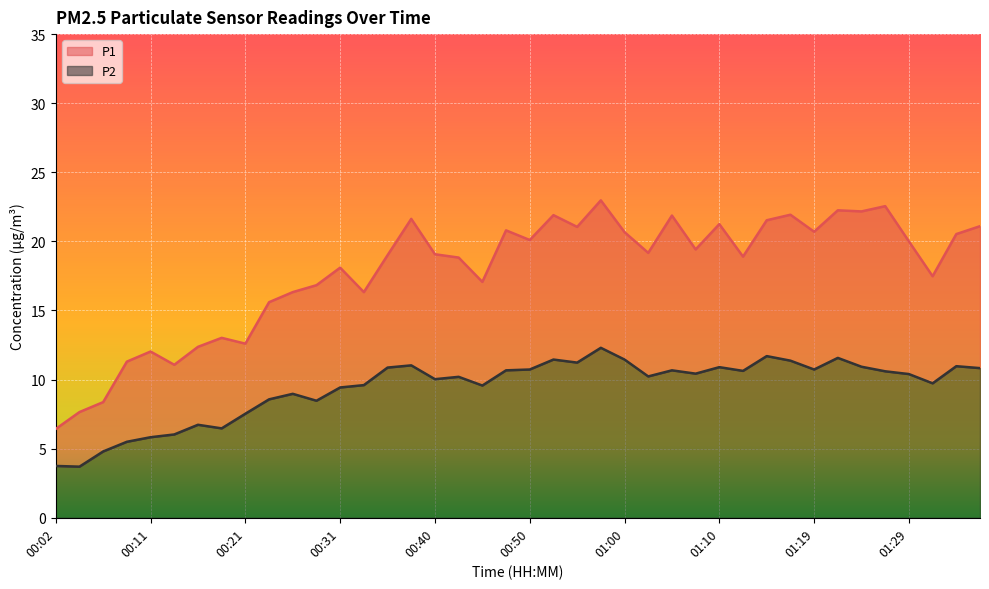

Which series has the largest range (max minus min)?

P1